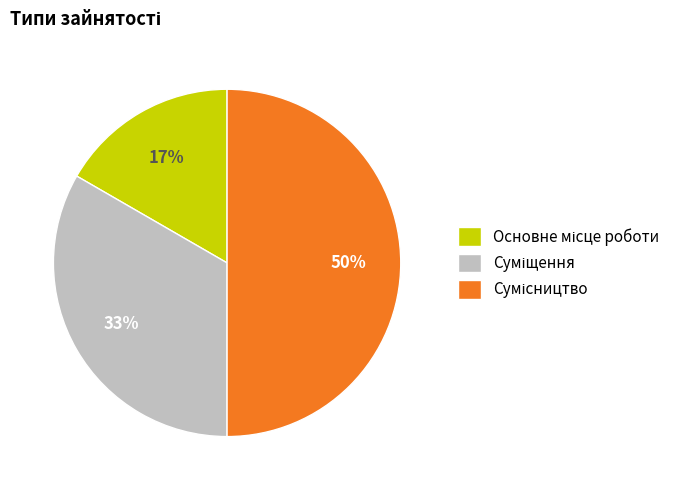

To the nearest percent, what is the difference between the largest and smallest slice percentages?

33%